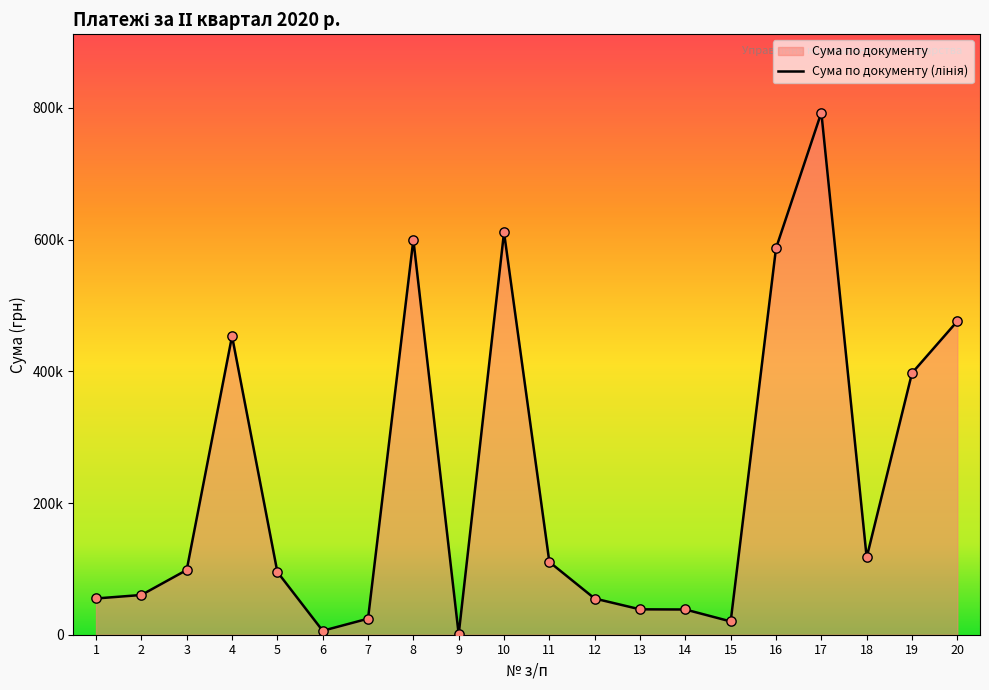

Which series contains the highest Y value?

Сума по документу